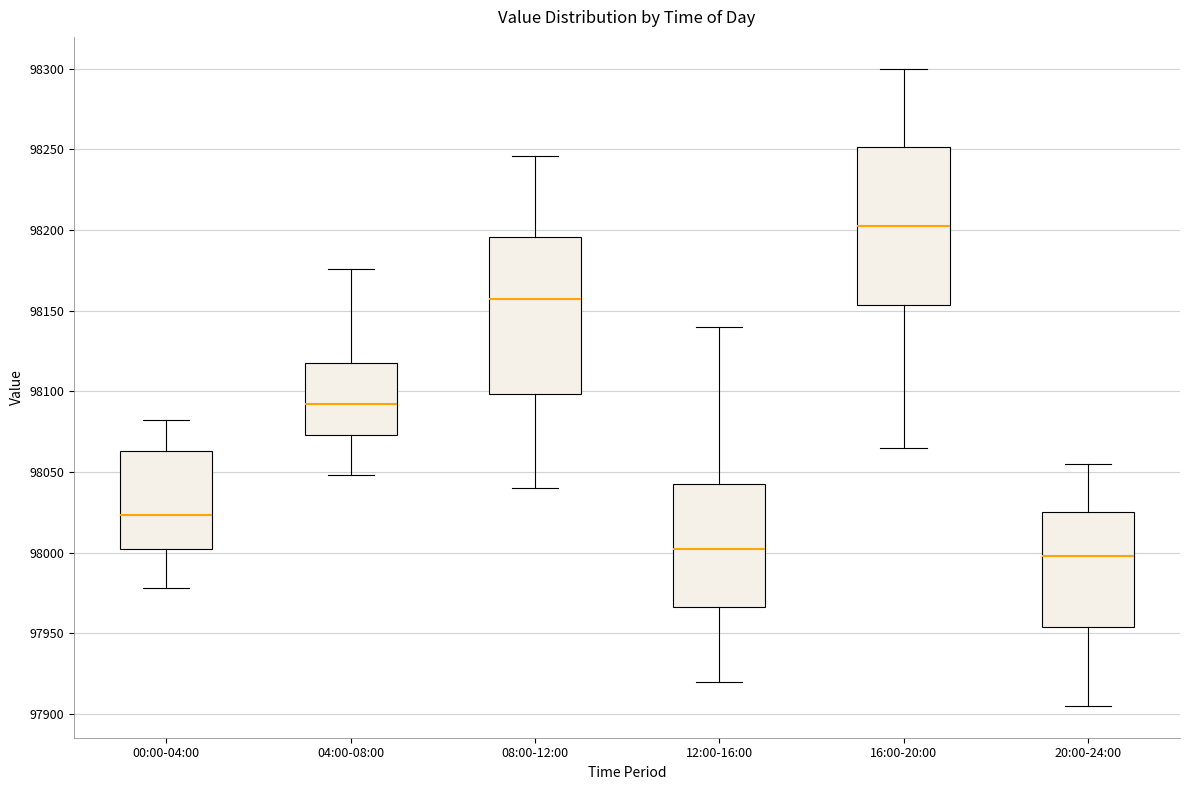

Reading left to right, transcribe this box plot: for each box, give where its median line is, the range the box spans, and where its two whiskers end, as read against the y-axis. The values are not printed on the chart, so give them approximately, as read against the axis.

00:00-04:00: median 98025, box 98000 to 98065, whiskers 97980 to 98080
04:00-08:00: median 98090, box 98075 to 98120, whiskers 98050 to 98175
08:00-12:00: median 98155, box 98100 to 98195, whiskers 98040 to 98245
12:00-16:00: median 98000, box 97965 to 98045, whiskers 97920 to 98140
16:00-20:00: median 98205, box 98155 to 98250, whiskers 98065 to 98300
20:00-24:00: median 98000, box 97955 to 98025, whiskers 97905 to 98055